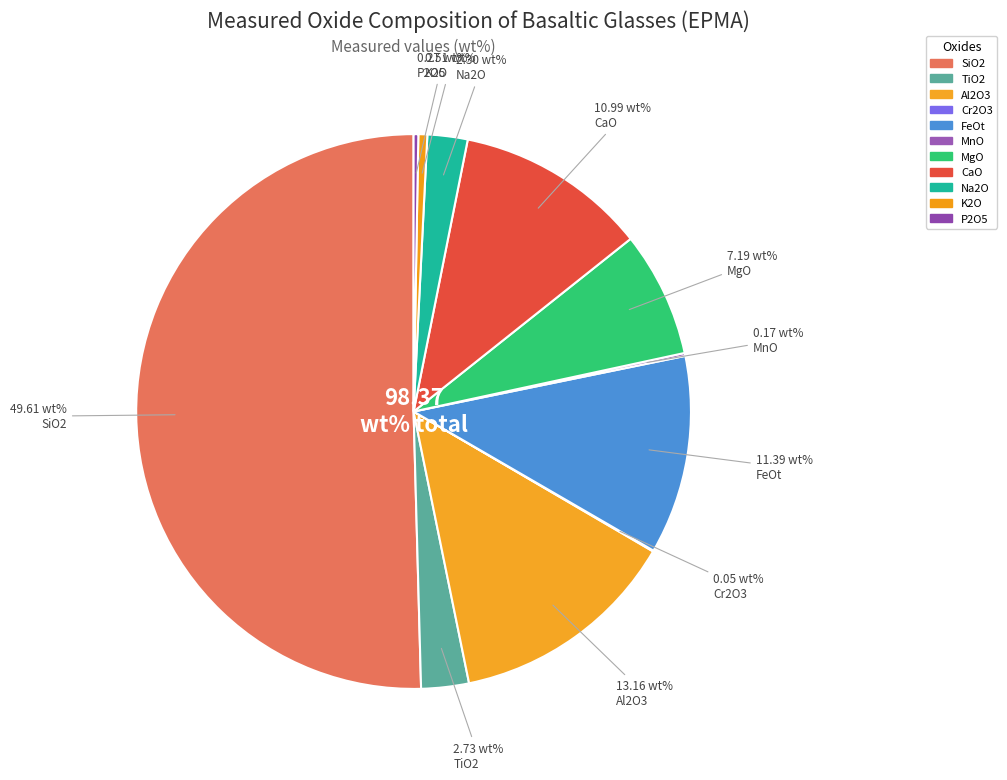

Which has a higher value, FeOt or MnO?

FeOt